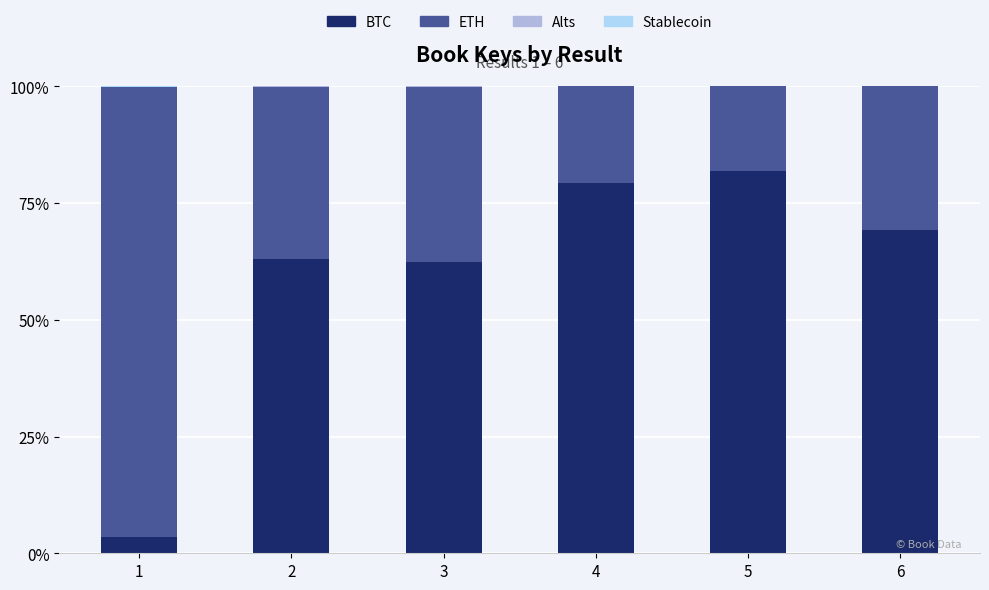

Are the bars horizontal?

No